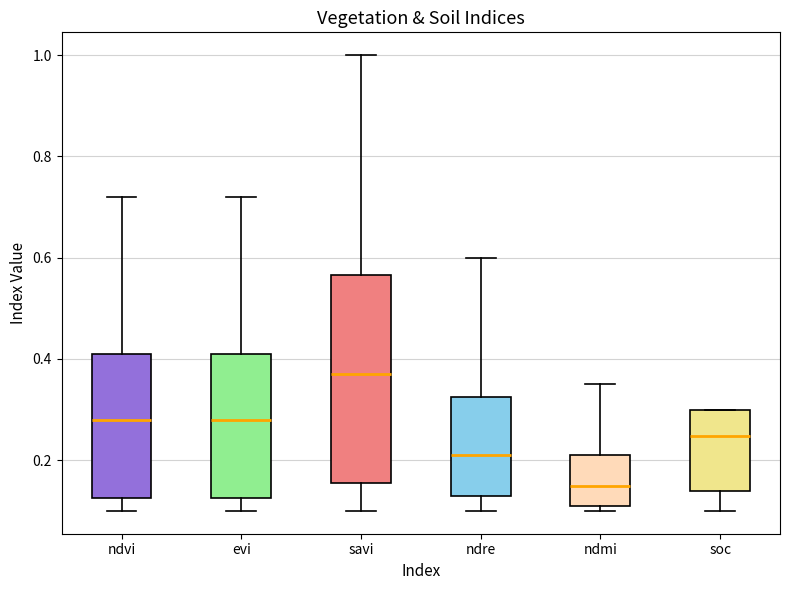

Which box is the tallest, from its lower edge to its upper edge?

savi